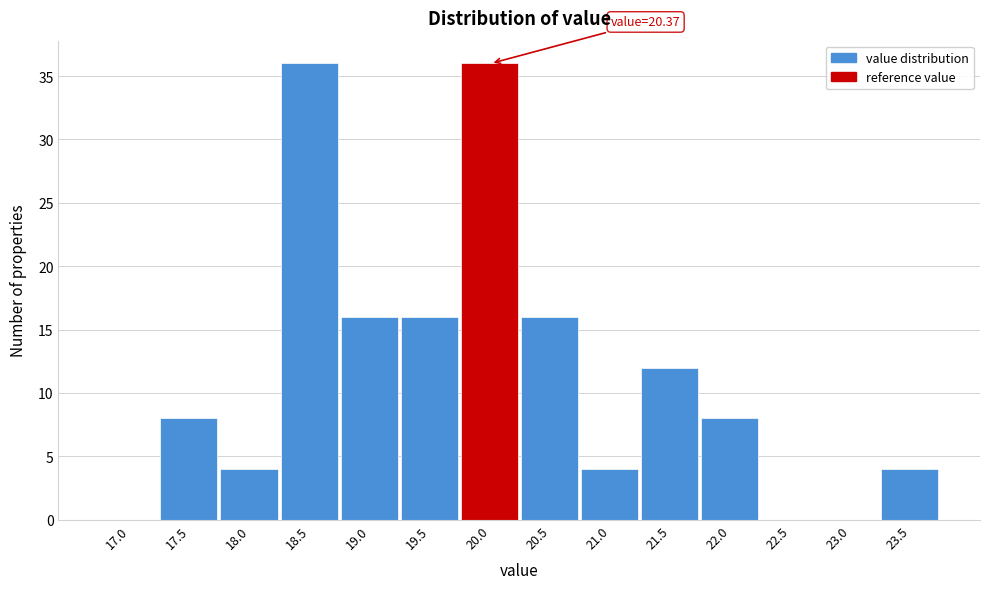

Reading left to right, what are all the values shown in this chart?

17.0=0	17.5=8	18.0=4	18.5=36	19.0=16	19.5=16	20.0=36	20.5=16	21.0=4	21.5=12	22.0=8	22.5=0	23.0=0	23.5=4